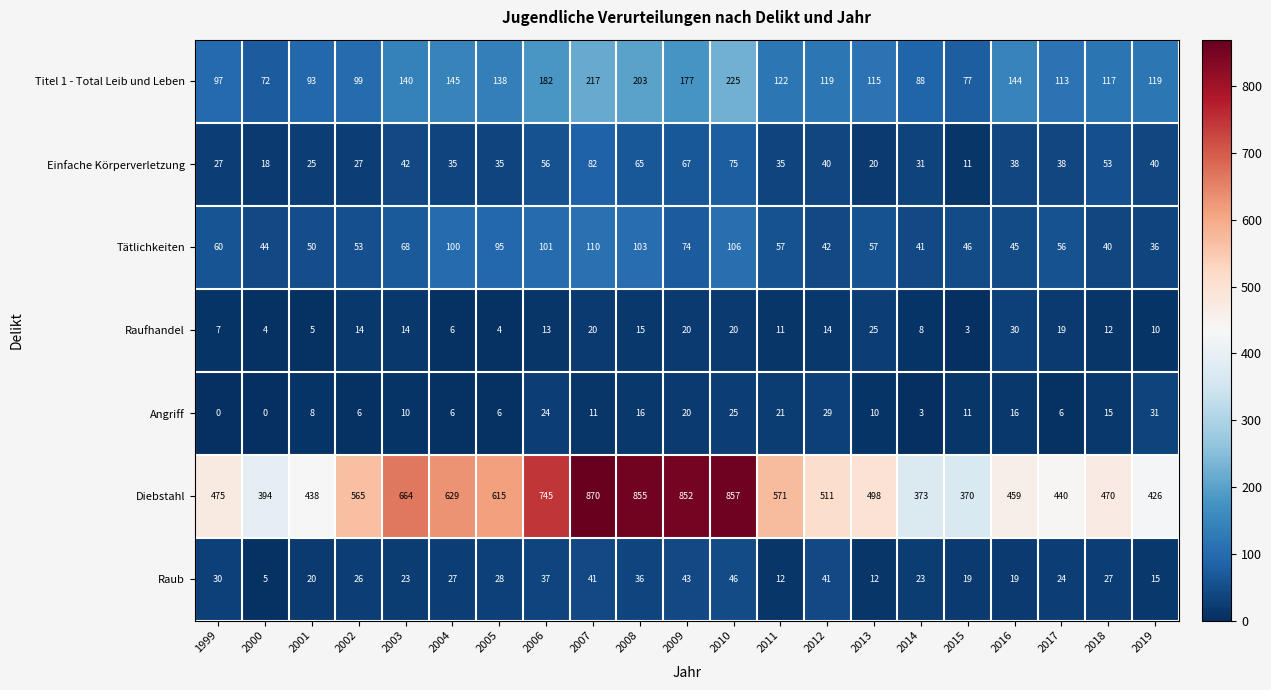

How many categories are shown in the chart?

21